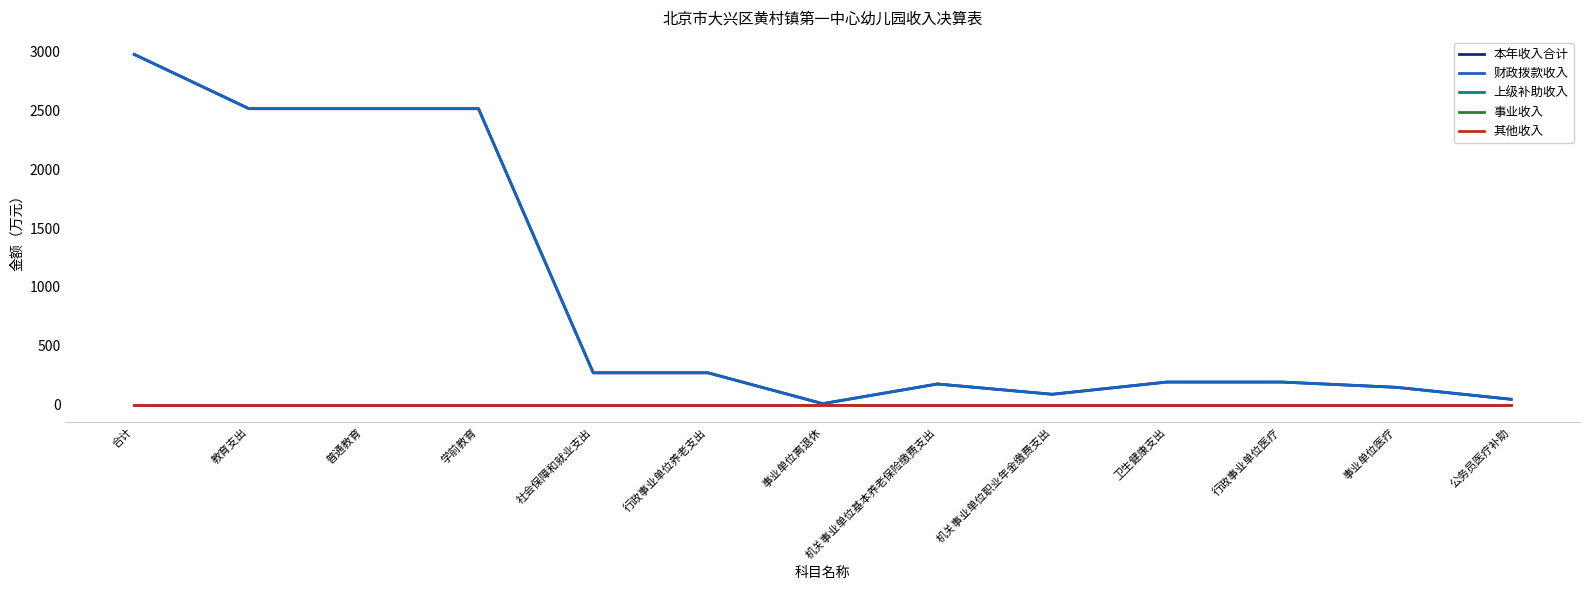

What is the sum of the 本年收入合计 values at 普通教育 and 行政事业单位养老支出?

2784.0